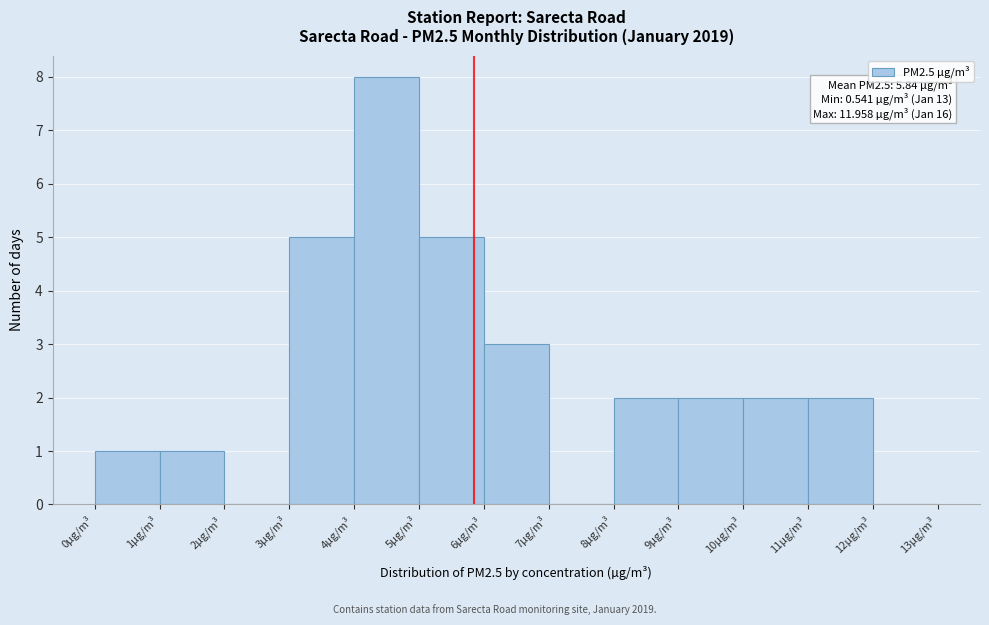

Which range on the x-axis has the tallest bar?

4 to 5